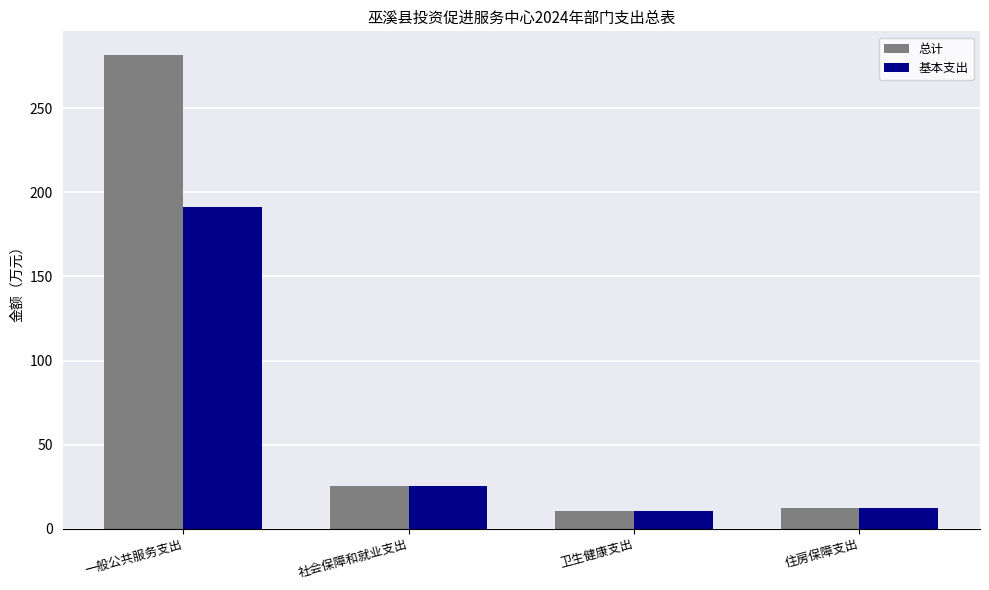

What is the label of the 1st bar from the left?

一般公共服务支出